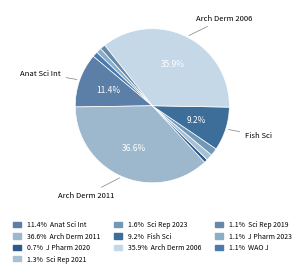

How many segments does this pie chart have?

10